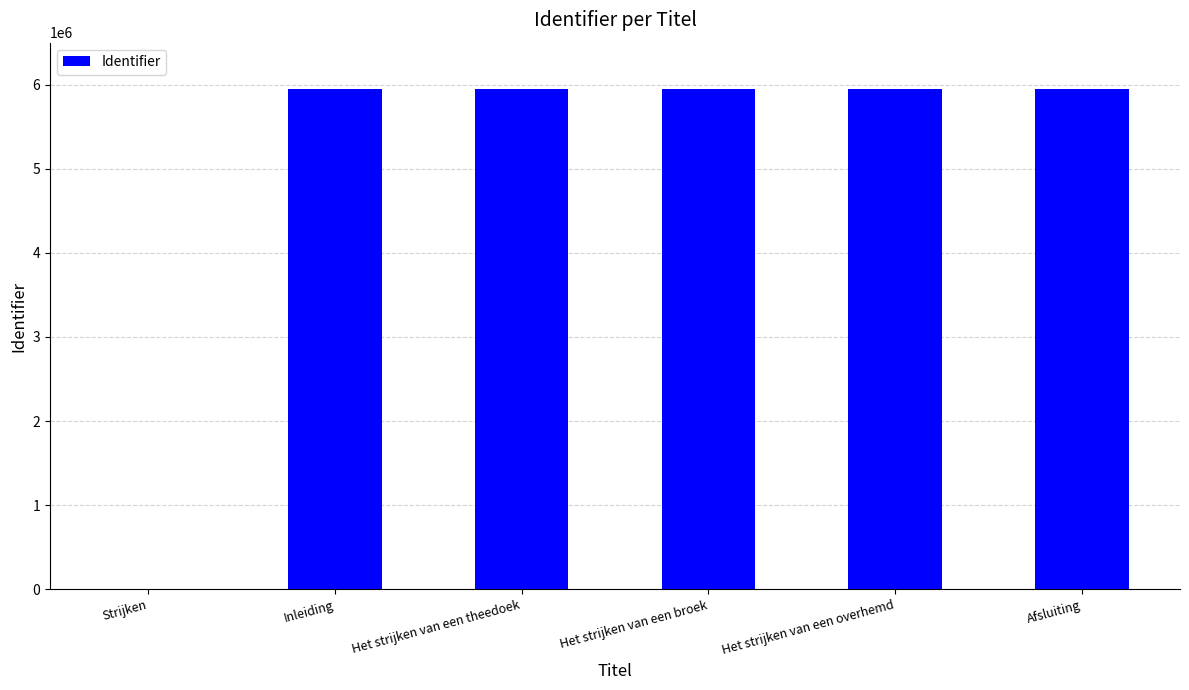

What is the change in value from Inleiding to Het strijken van een theedoek?

-8